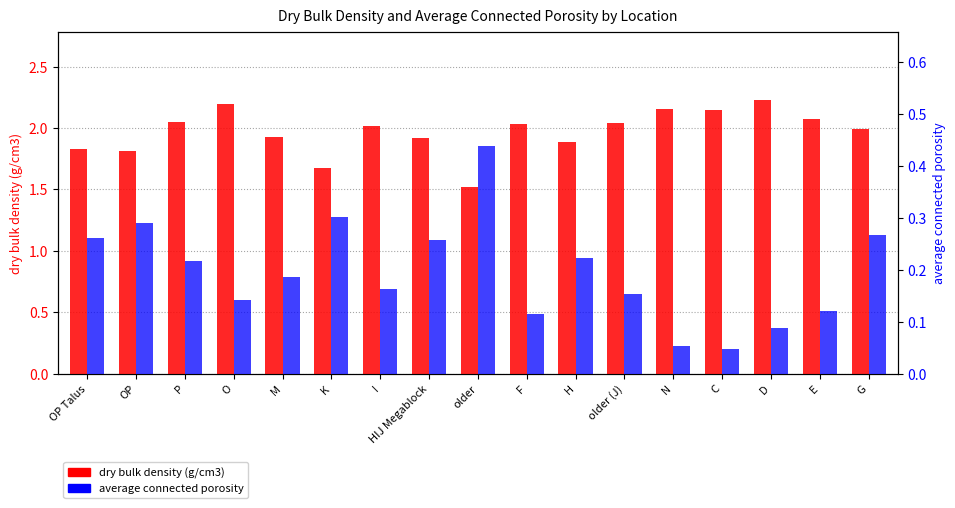

What is the average value of the dry bulk density (g/cm3) series?

2.0